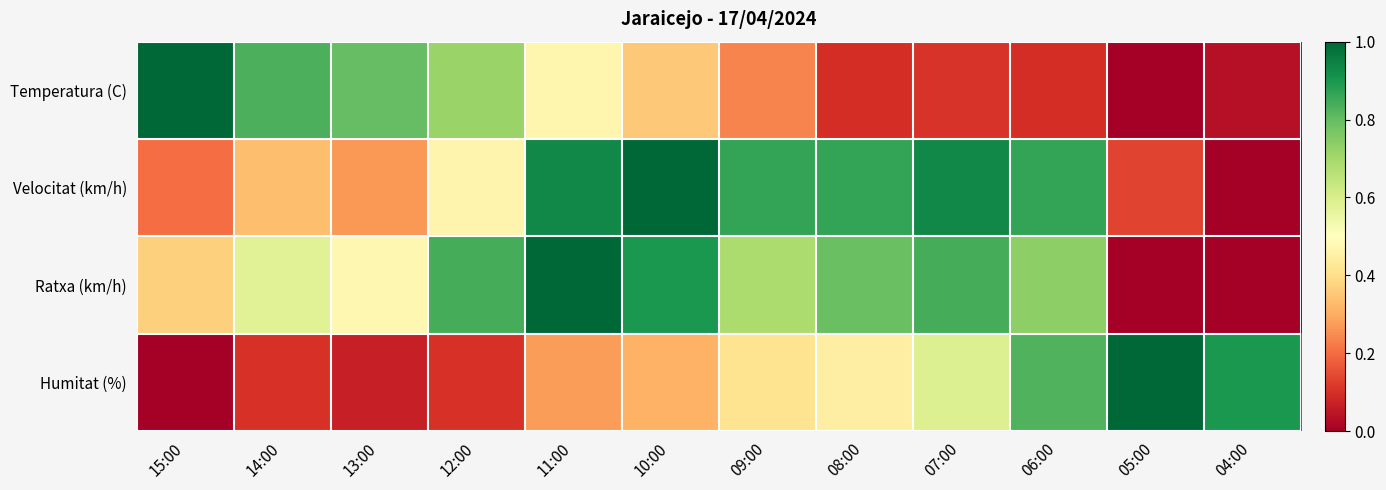

Rank the series at 04:00 from highest to lowest value.

Humitat (%), Temperatura (C), Velocitat (km/h), Ratxa (km/h)